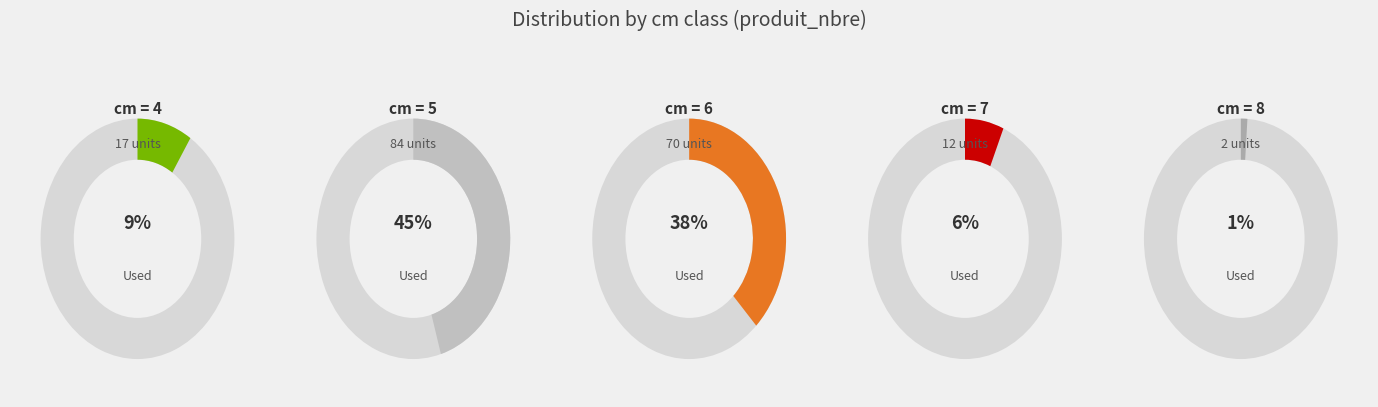

Is the sum of 7 and 5 greater than half?

Yes